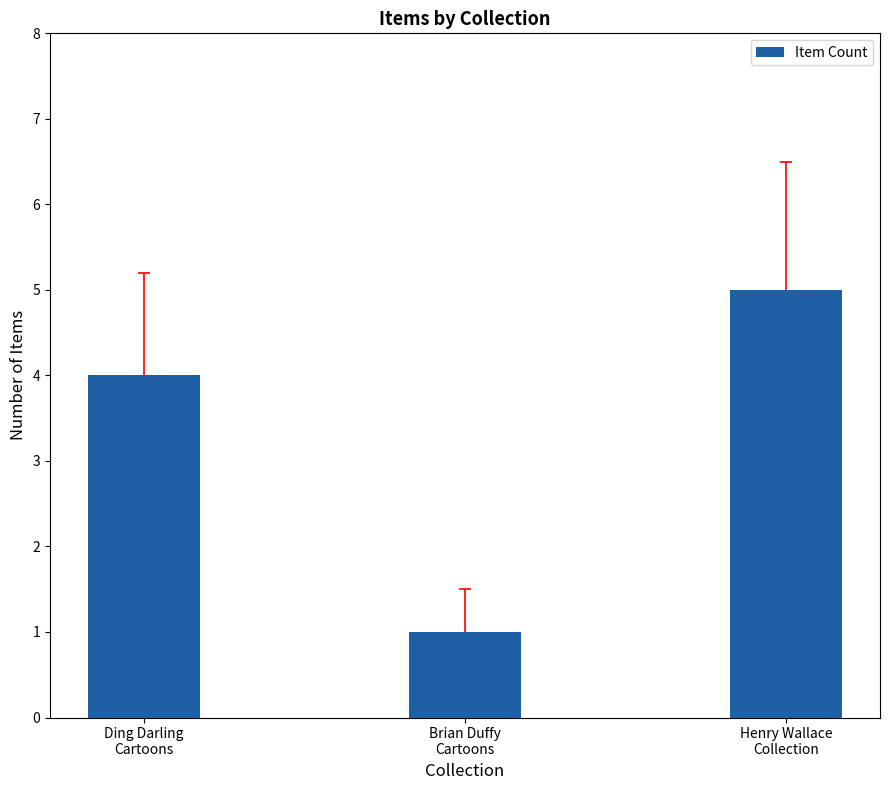

Is it true that the value at Ding Darling
Cartoons is 4?

True